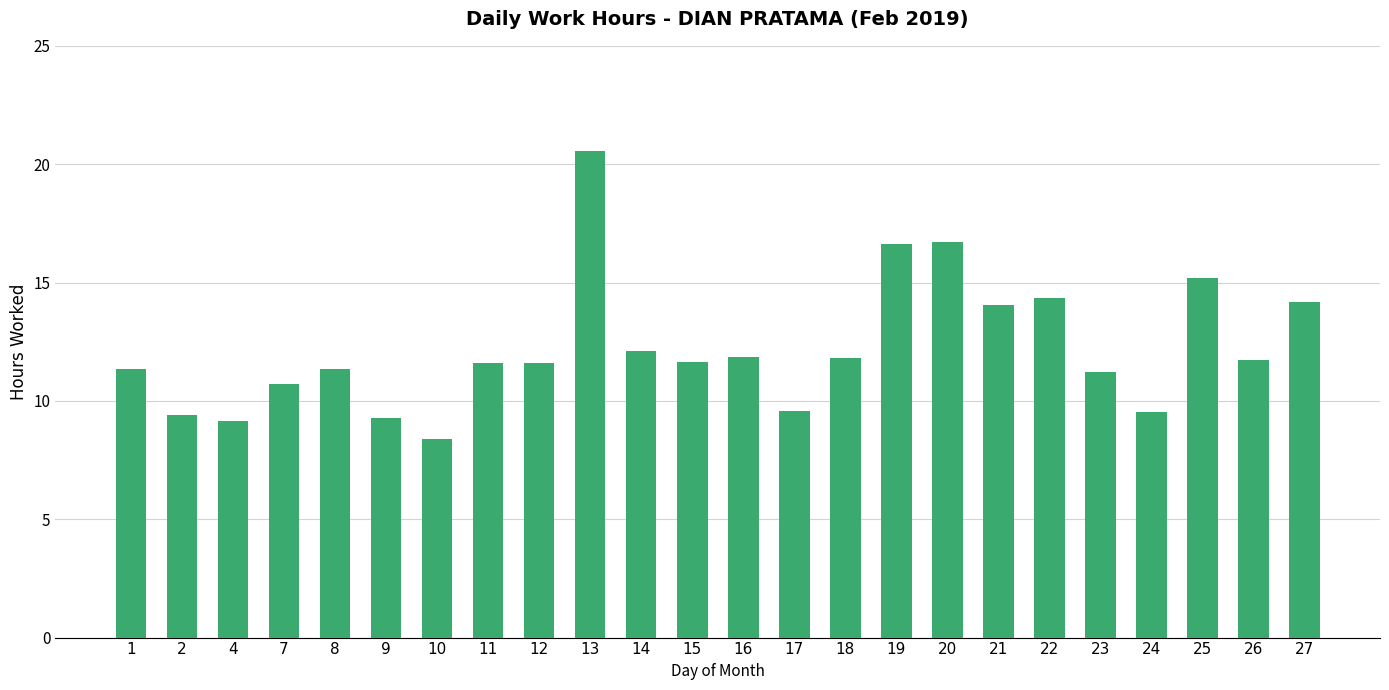

Count the number of data series in this chart.

1